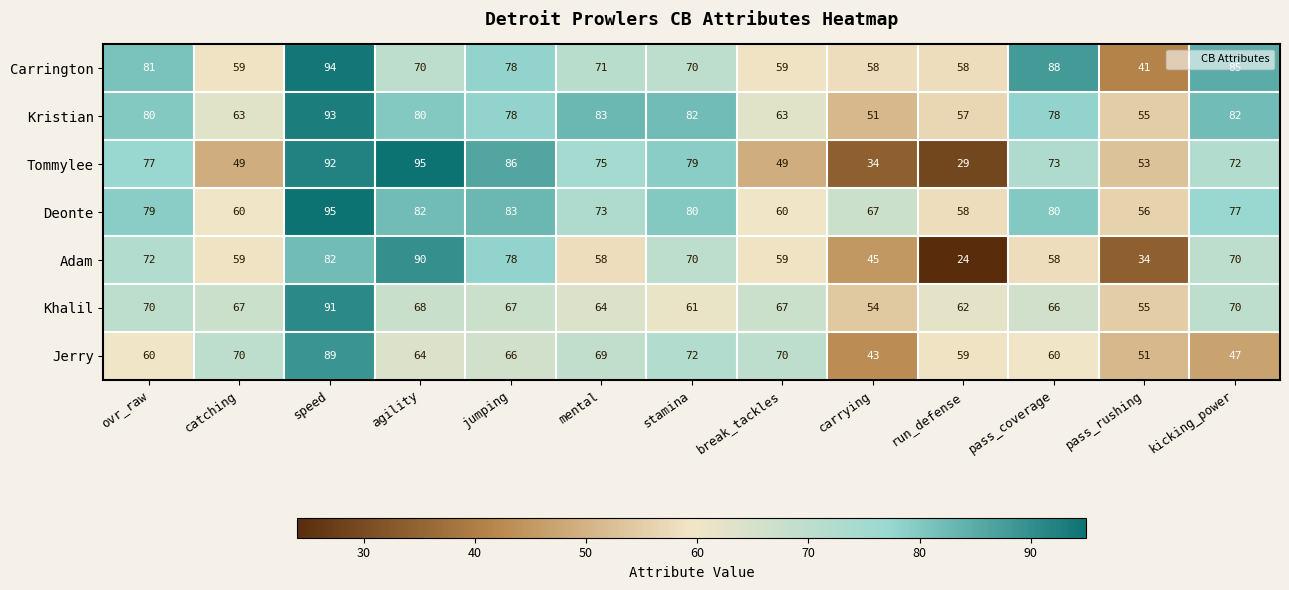

The value of Adam at pass_rushing is 34. True or false?

True